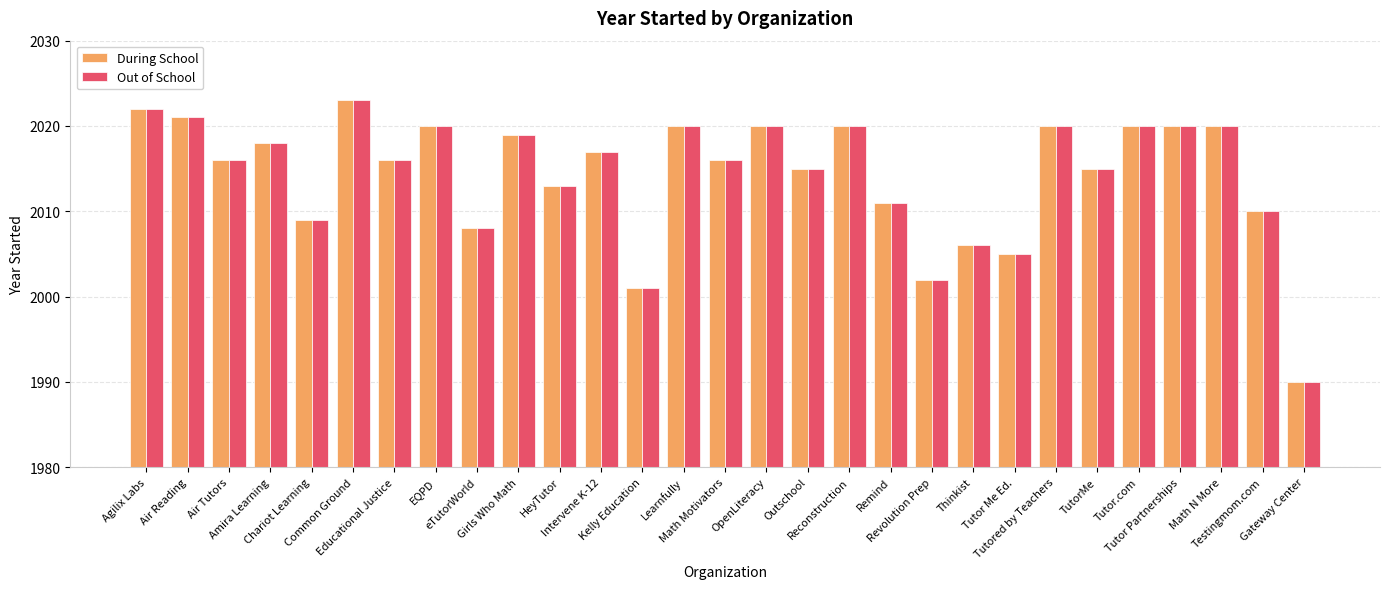

What position from the right is Reconstruction?

12